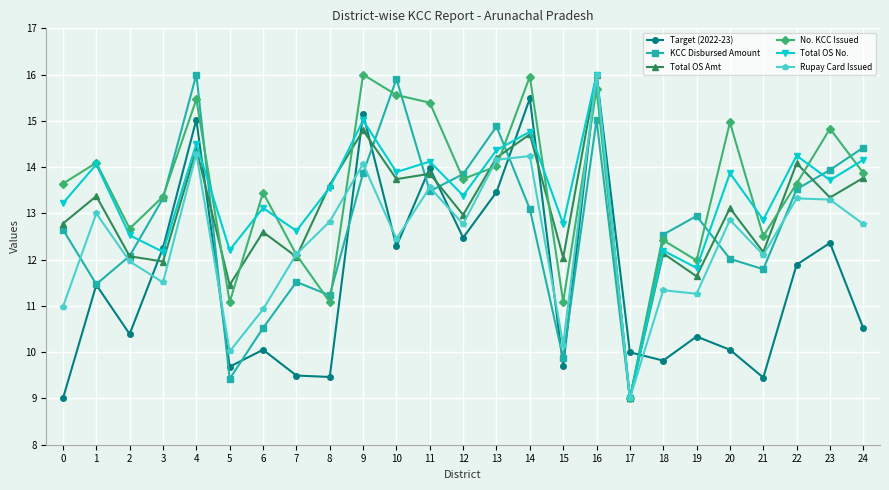

Is it true that Total OS Amt equals 12.0 at 3?

True